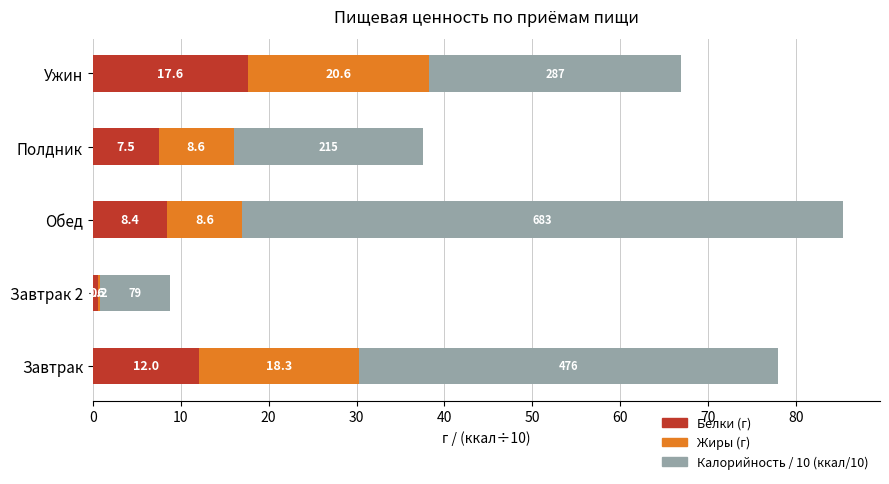

What is the approximate value of Белки (г) at Ужин?

17.6